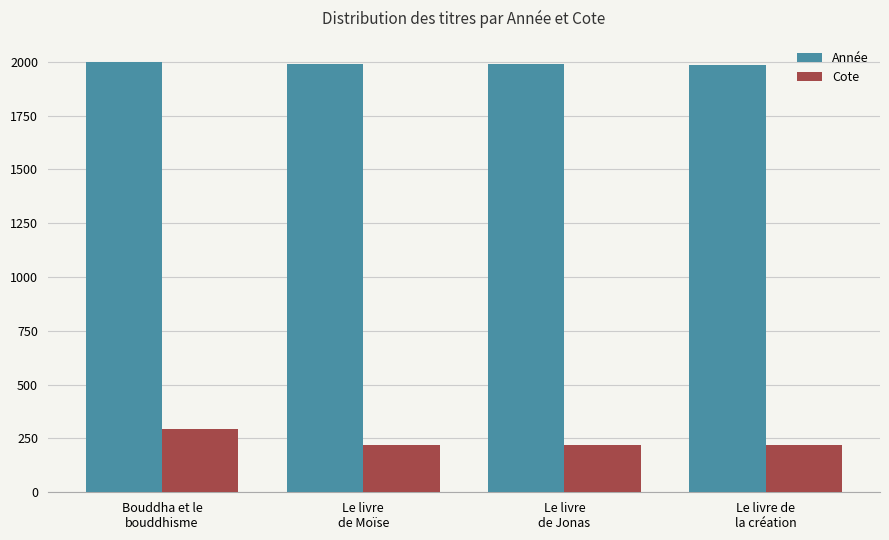

What is the highest value of the Année series?

1998.0